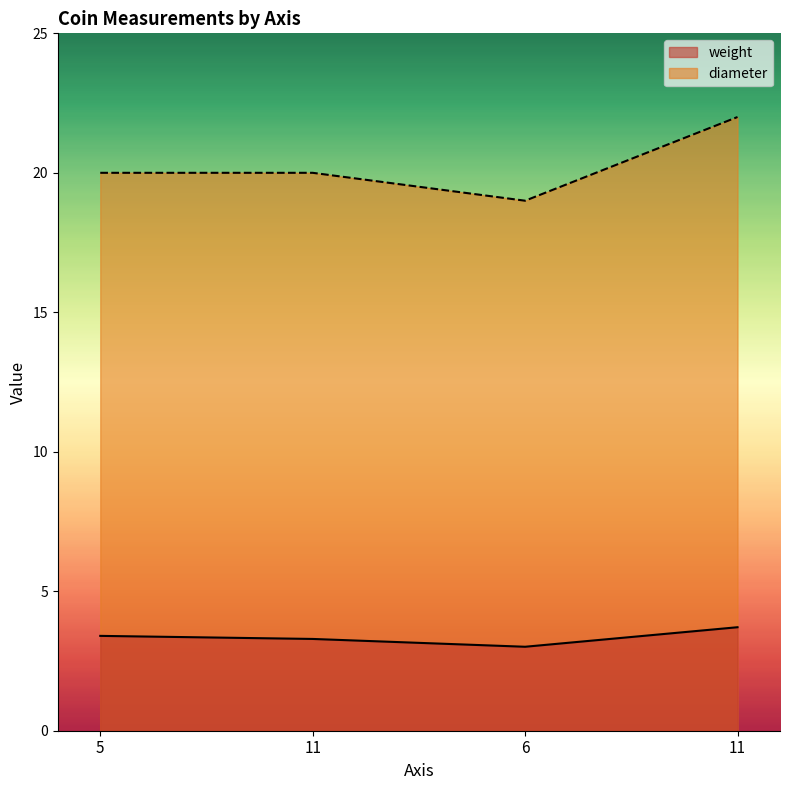

Reading left to right, extract all data points from this chart.

weight: 3.4	3.3	3.0	3.7
diameter: 20.0	20.0	19.0	22.0